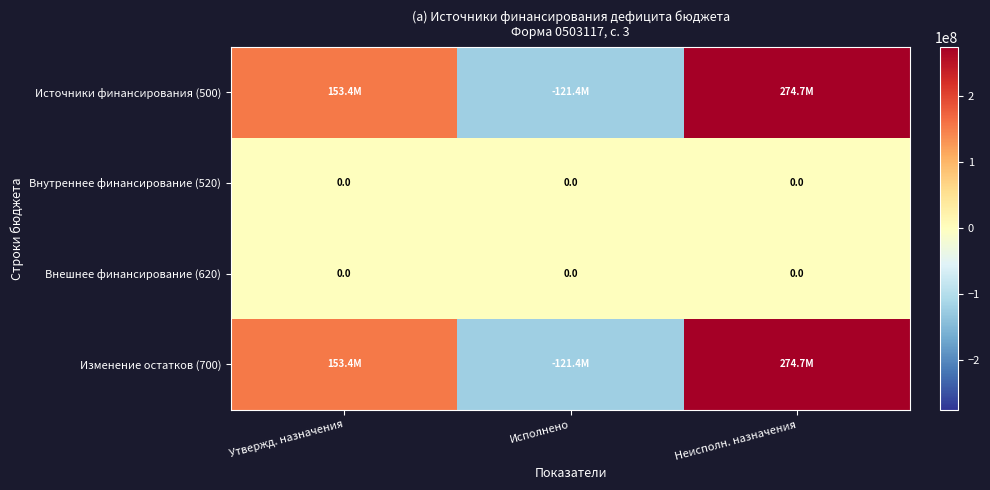

Between Неисполн. назначения and Исполнено, which is larger?

Неисполн. назначения